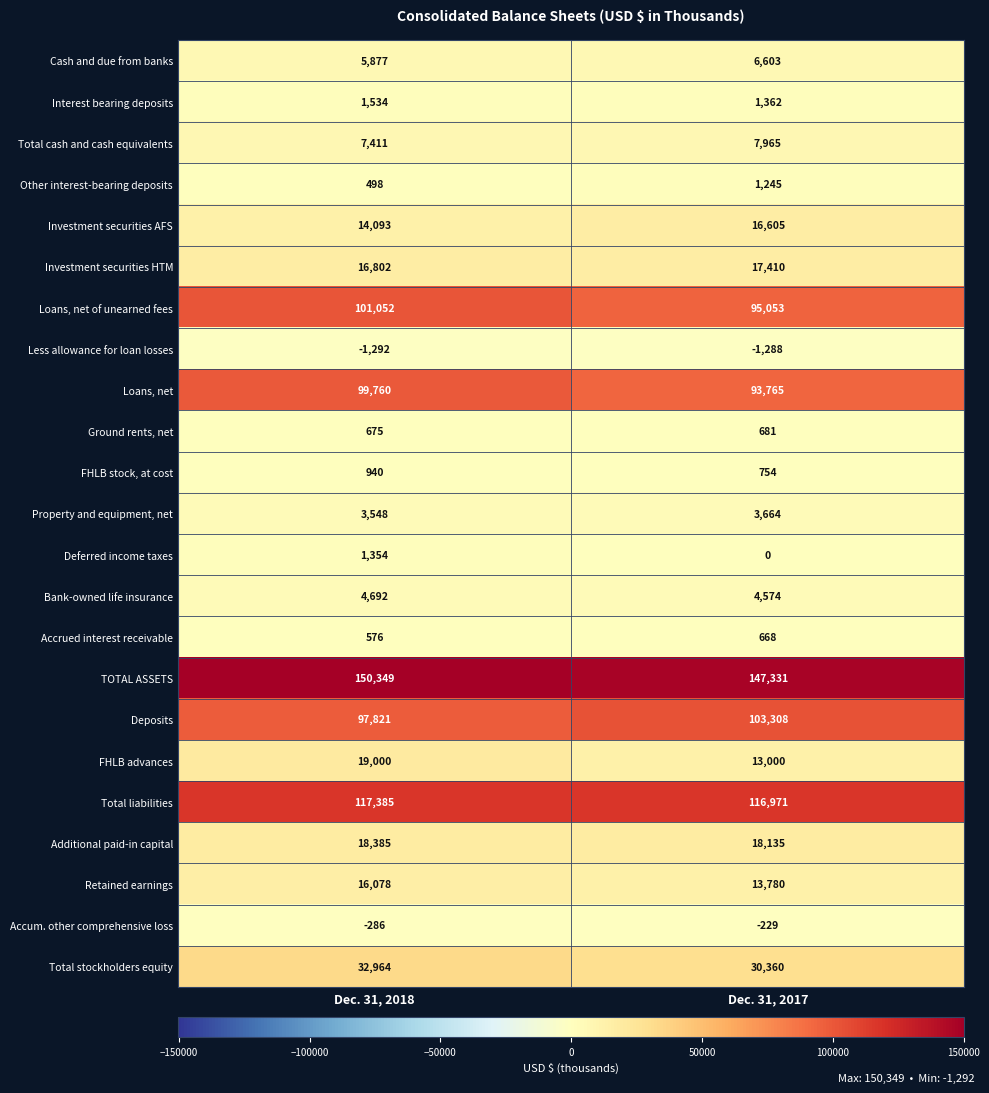

What is the sum of all Ground rents, net values?

1356